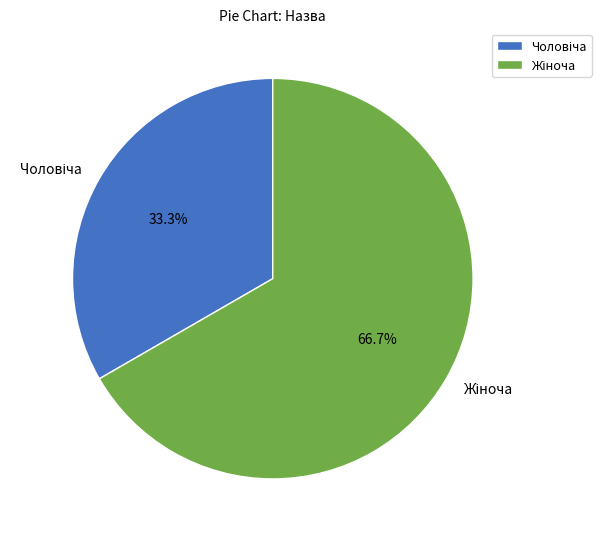

Is there any slice that represents more than half of the pie?

Yes